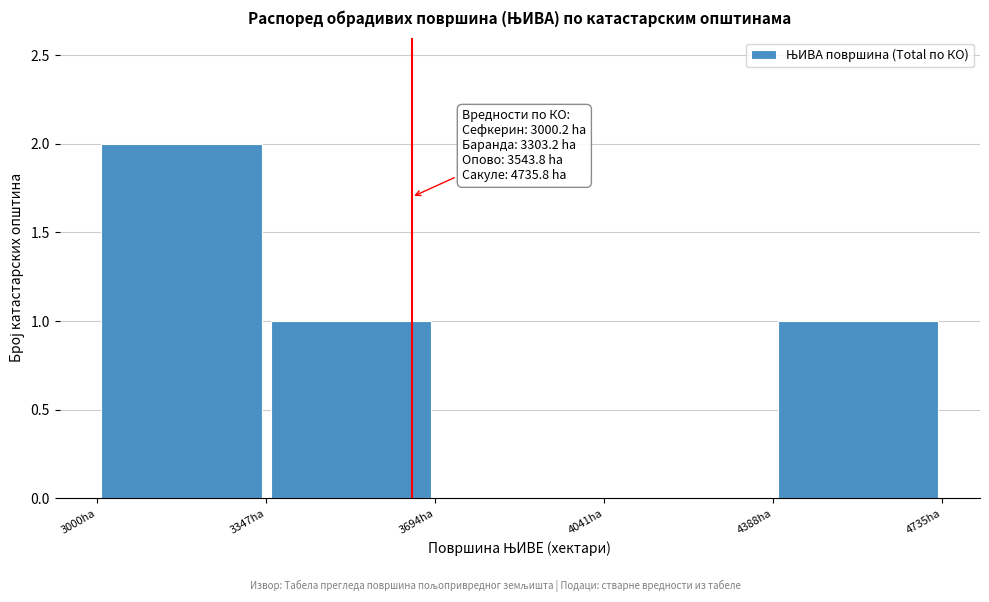

Over which range of the x-axis is the bar tallest?

3000 to 3350